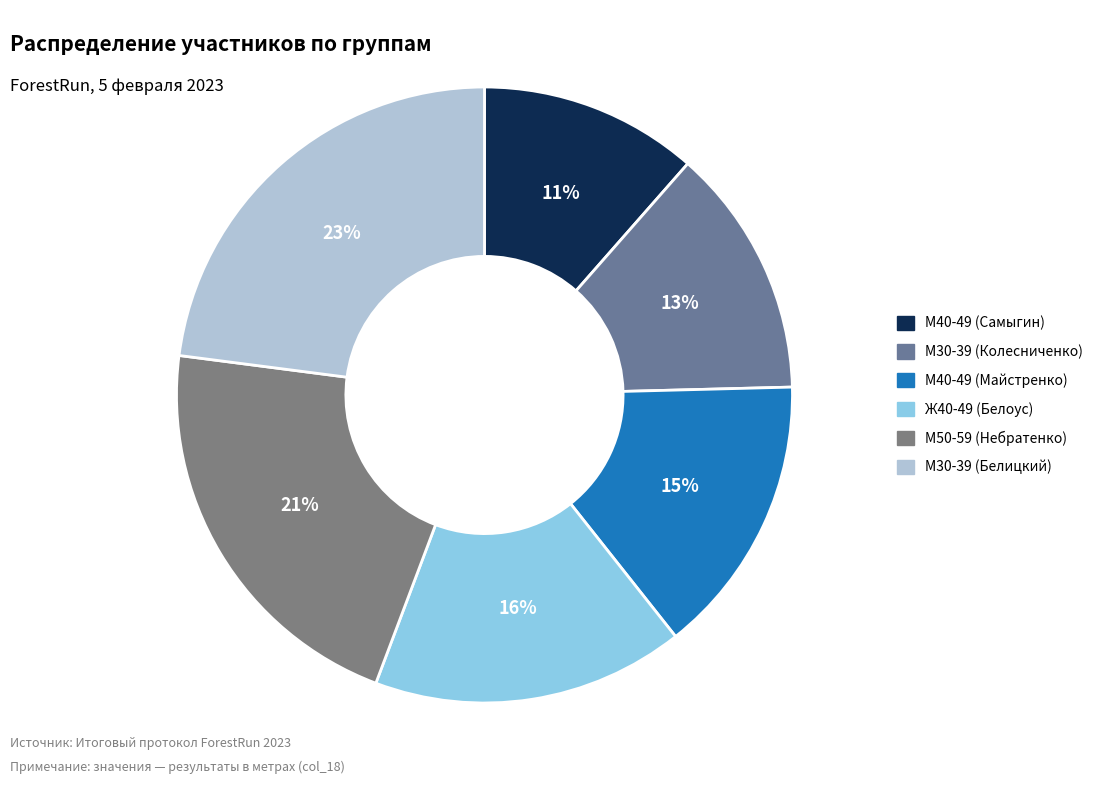

How many slices are in this pie chart?

6